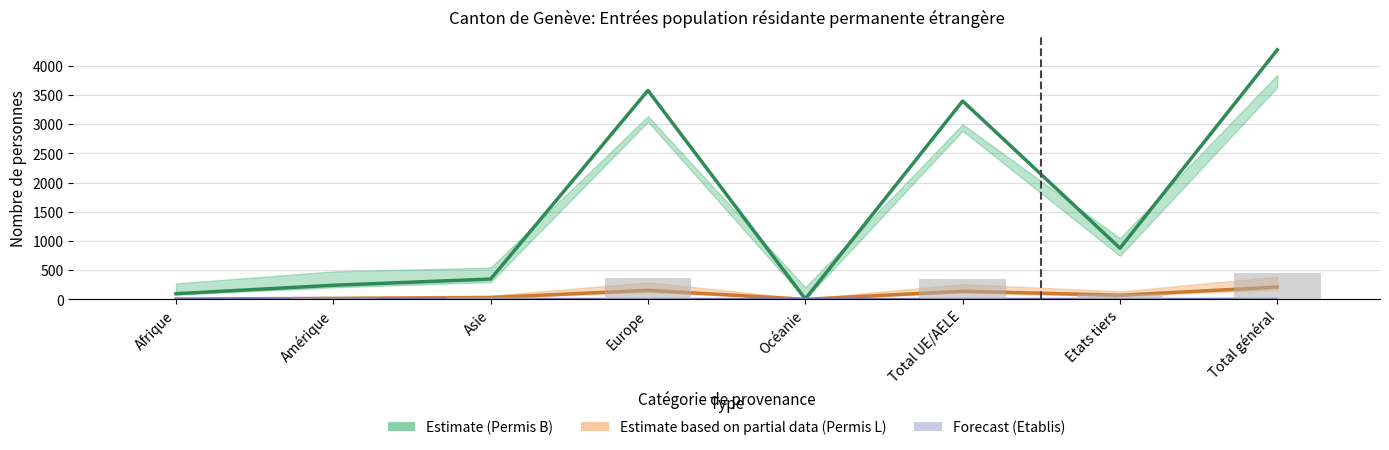

What is the difference between the second highest and second lowest values in the Permis L (Partial) series?

150.0